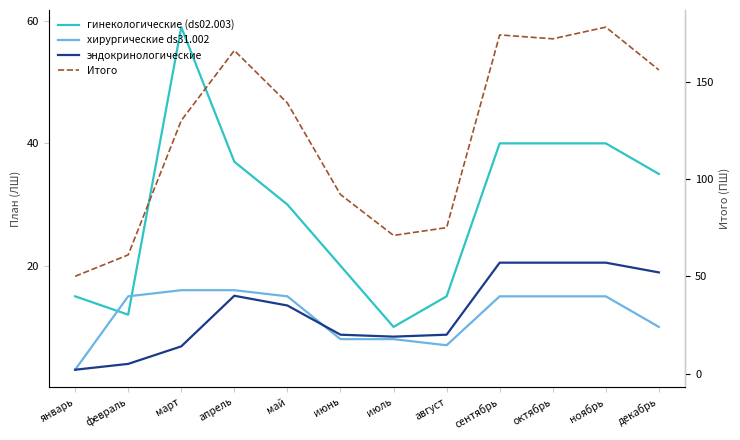

Between октябрь and март, which is larger?

март